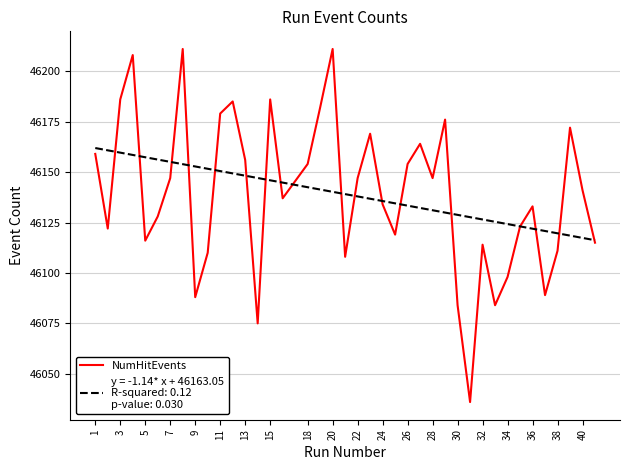

What is the smallest value displayed?

46036.0